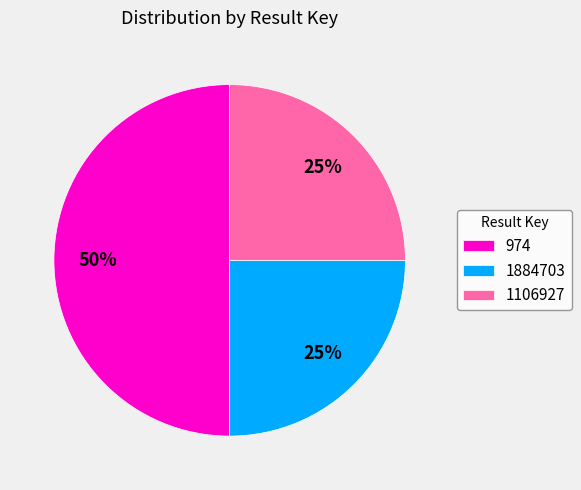

To the nearest percent, what is the difference between the largest and smallest slice percentages?

25%